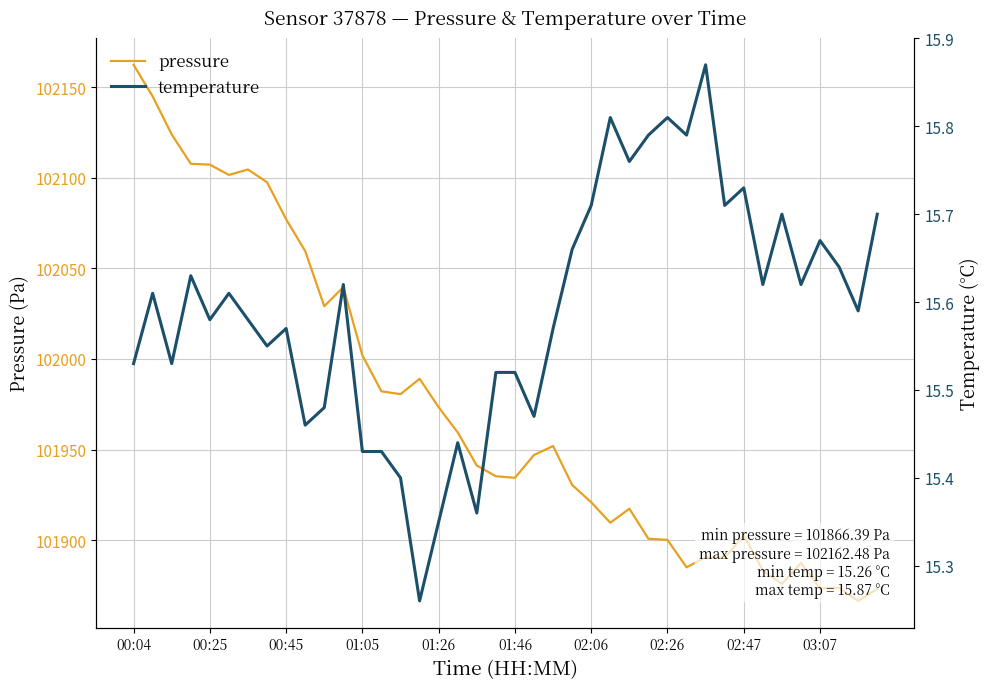

What are all the series names shown in the legend?

pressure, temperature